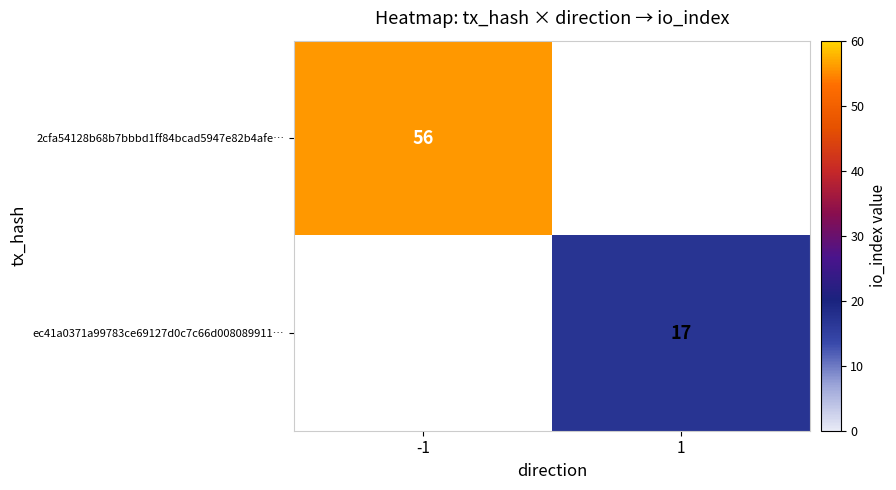

True or false: ec41a0371a99783ce69127d0c7c66d008089911… has a value of 17.0 at 1.

True